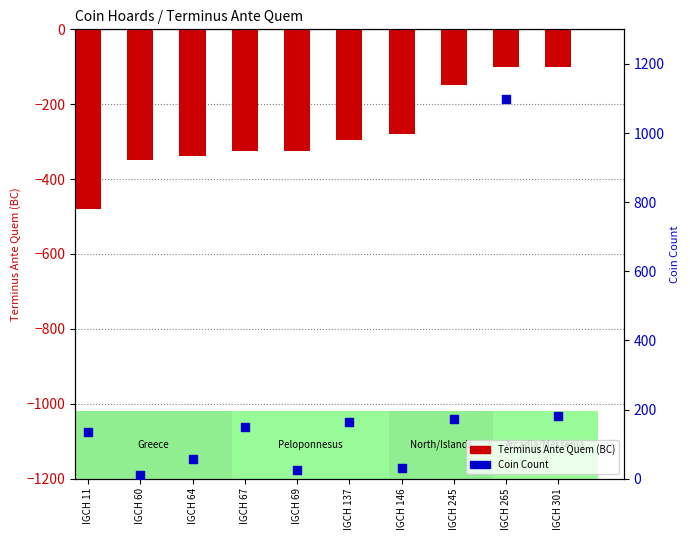

At how many categories does at least one series exceed 588?

1